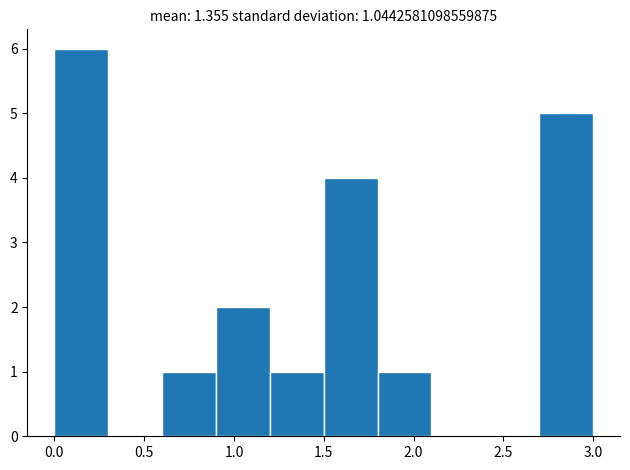

Over which range of the x-axis is the bar tallest?

0.0 to 0.3